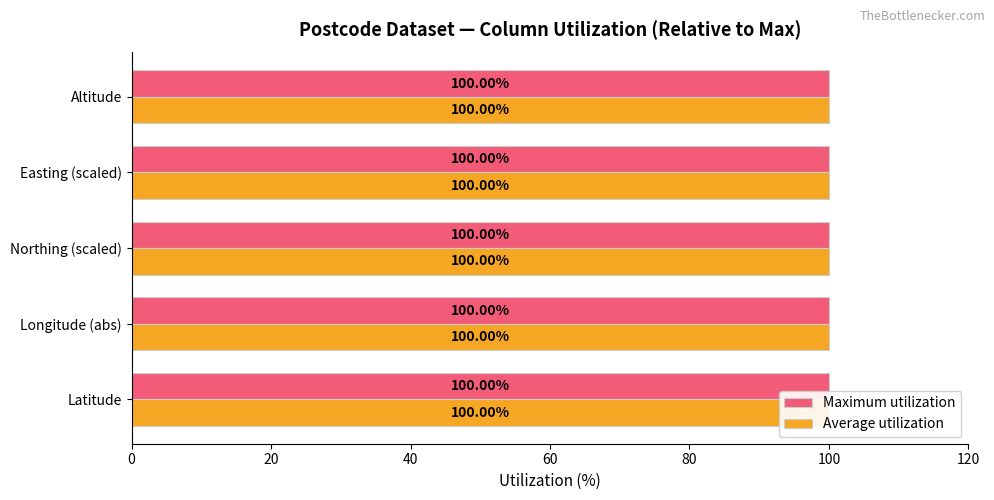

What is the average value of the Average utilization series?

100.0